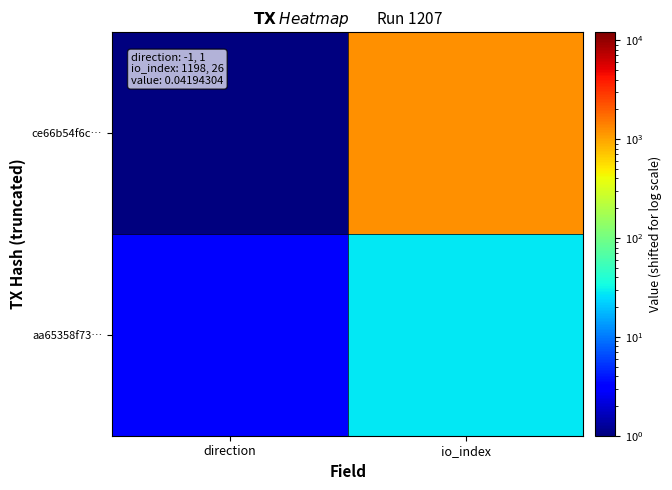

Which series changed the most between direction and io_index?

ce66b54f6c…